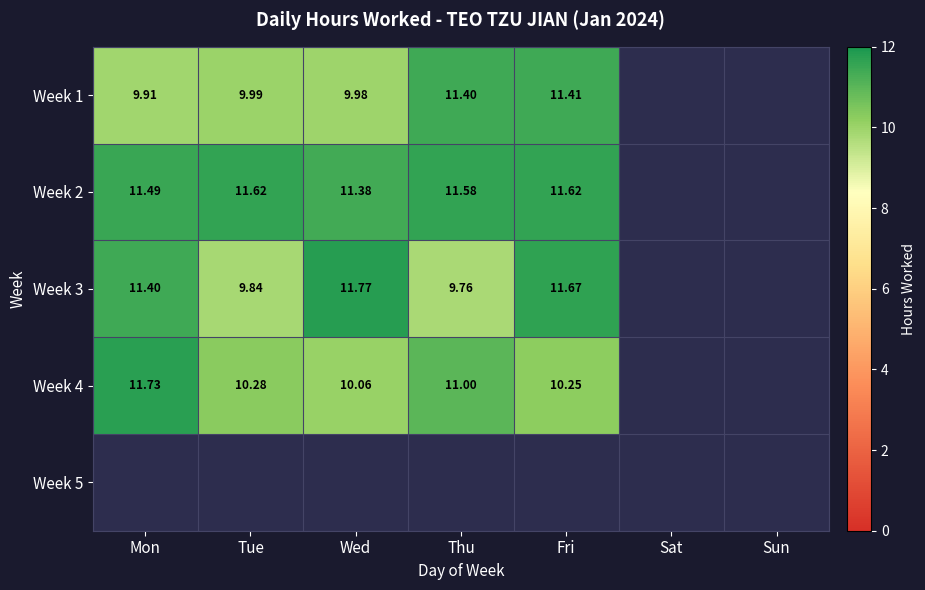

Is the value of Week 3 at Wed greater than the value of Week 1 at Wed?

Yes